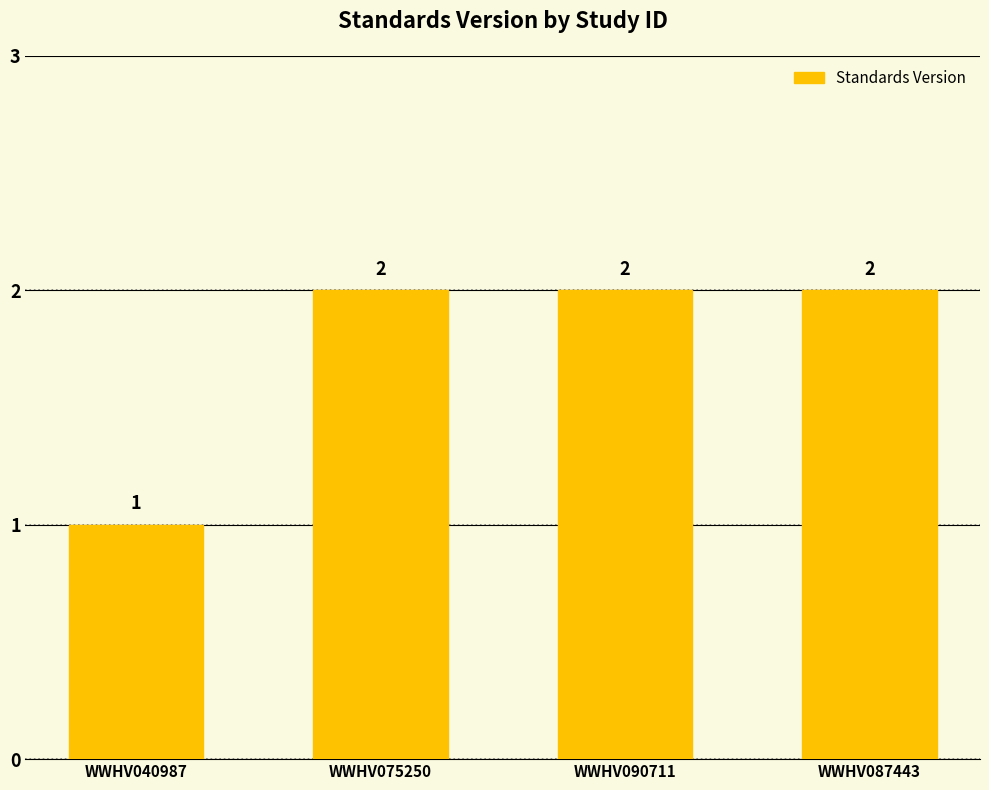

Reading left to right, list all the values displayed in this chart.

1	2	2	2